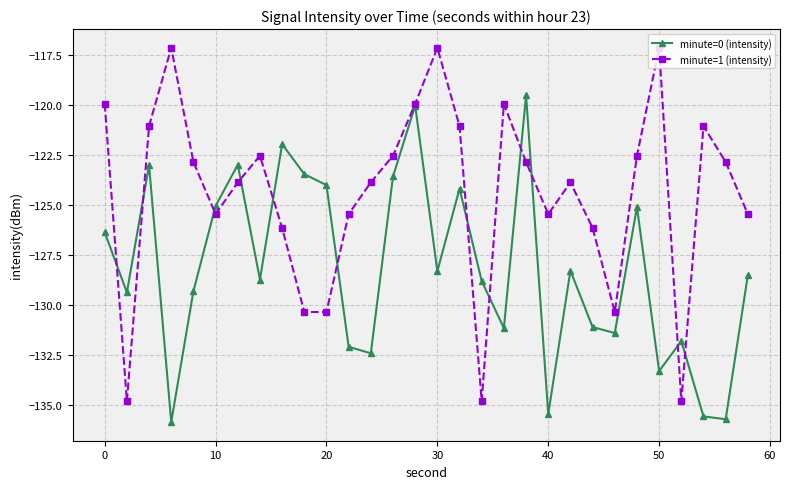

Does the chart display data point markers on the line(s)?

Yes